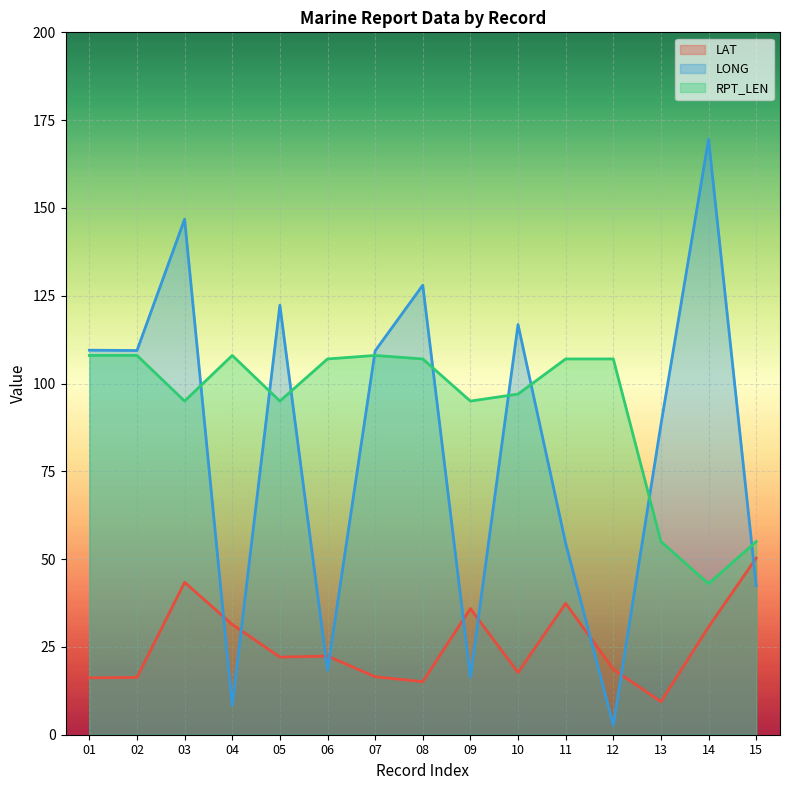

List the labels in order of LAT value, largest first.

15, 03, 11, 09, 04, 14, 06, 05, 12, 10, 07, 02, 01, 08, 13